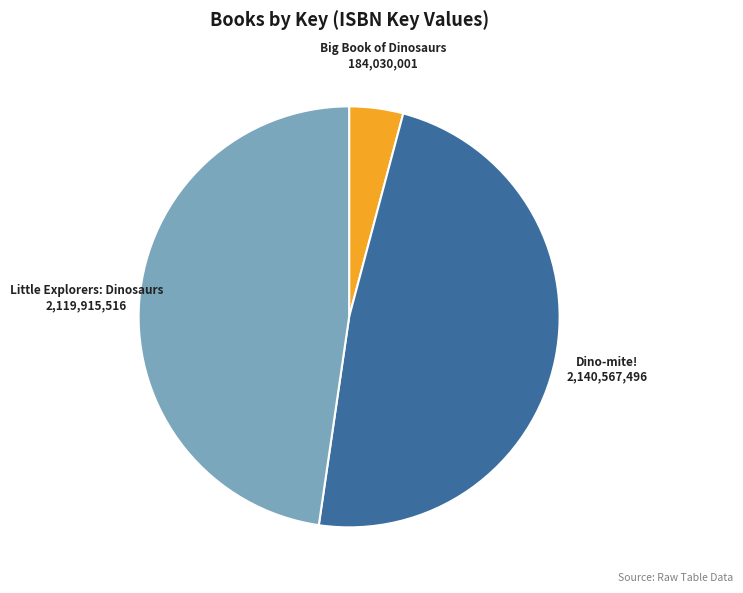

Do Little Explorers: Dinosaurs and Dino-mite! together represent more than half of the pie?

Yes